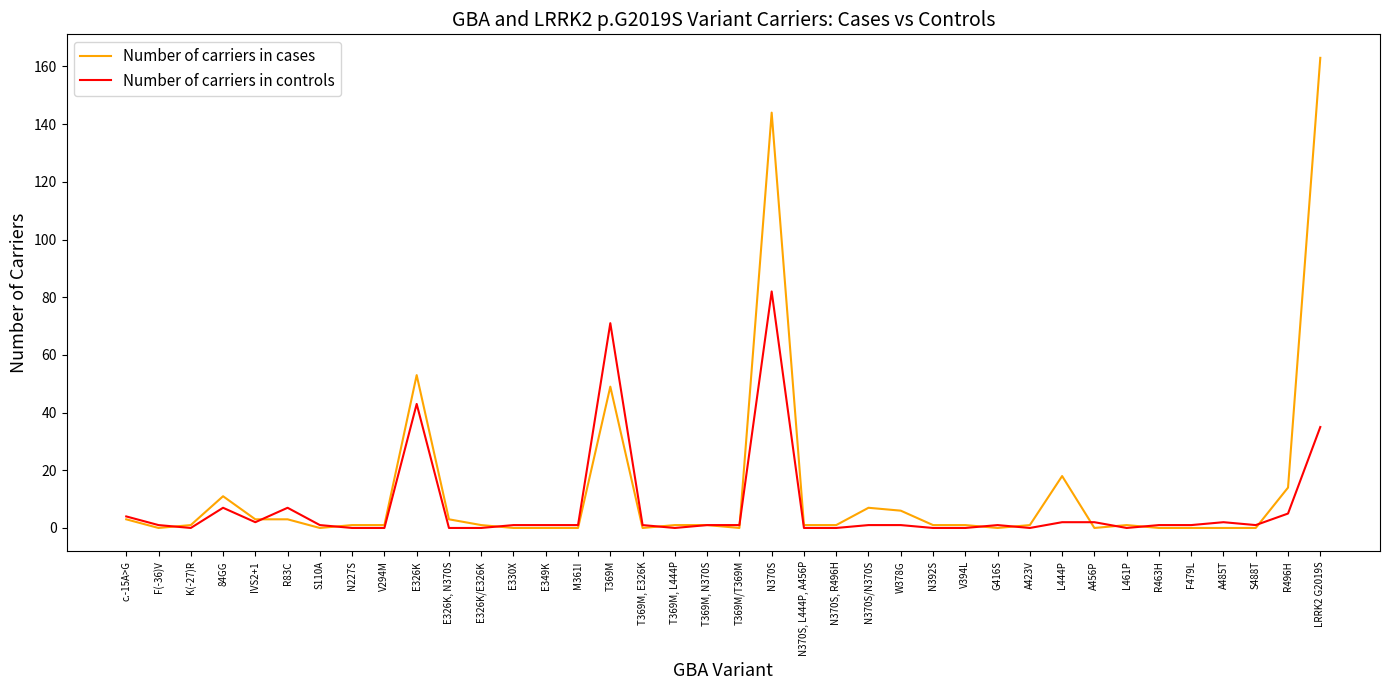

Reading right to left, extract all data points from this chart.

Number of carriers in cases: 163	14	0	0	0	0	1	0	18	1	0	1	1	6	7	1	1	144	0	1	1	0	49	0	0	0	1	3	53	1	1	0	3	3	11	1	0	3
Number of carriers in controls: 35	5	1	2	1	1	0	2	2	0	1	0	0	1	1	0	0	82	1	1	0	1	71	1	1	1	0	0	43	0	0	1	7	2	7	0	1	4